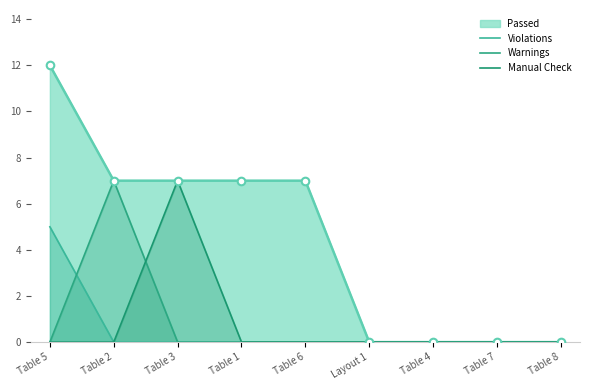

At how many categories does at least one series exceed 5?

2